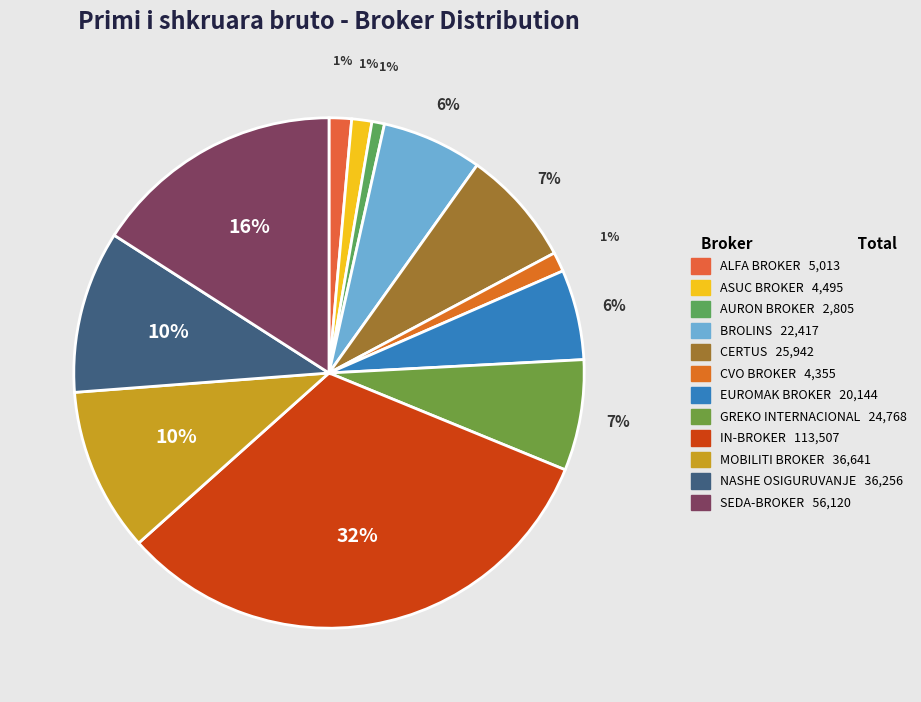

What percentage is NOT represented by IN-BROKER?

67.8%